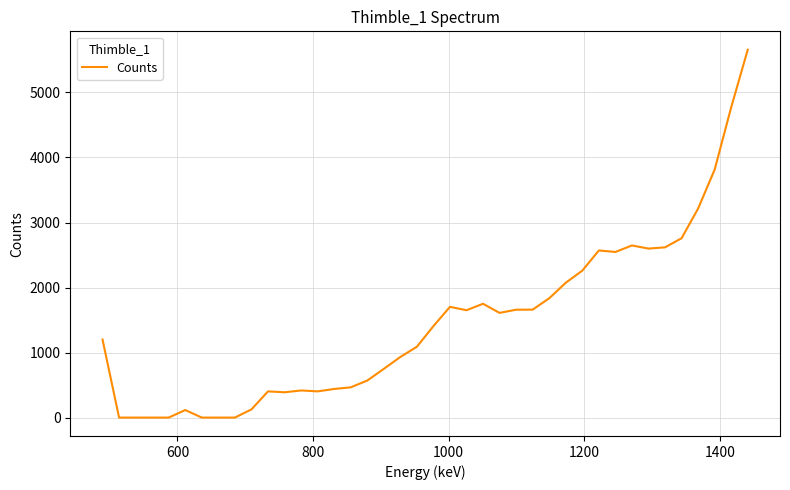

What is the difference between the maximum and minimum values?

5657